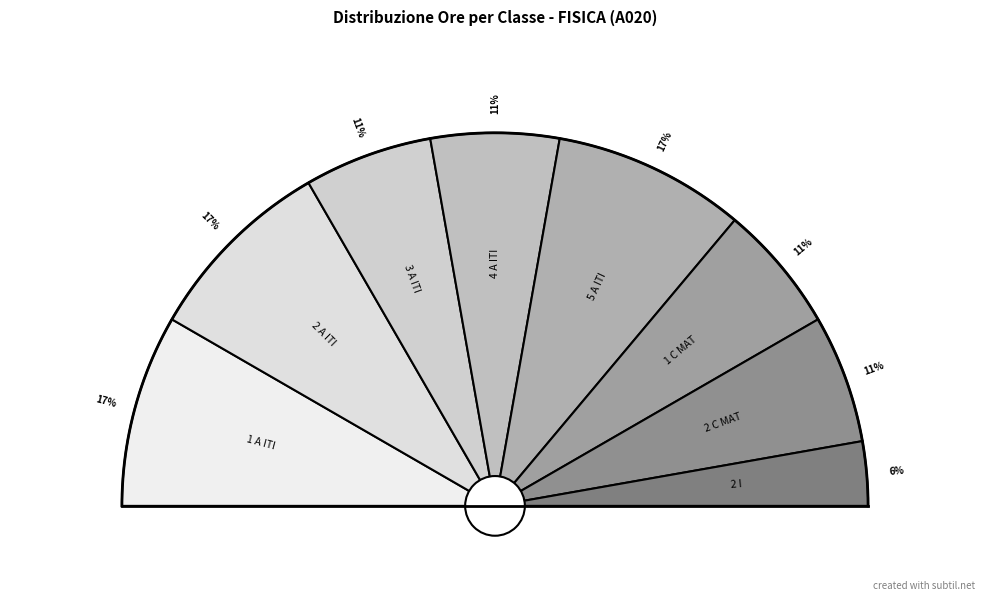

To the nearest percent, what is the average slice percentage?

12%